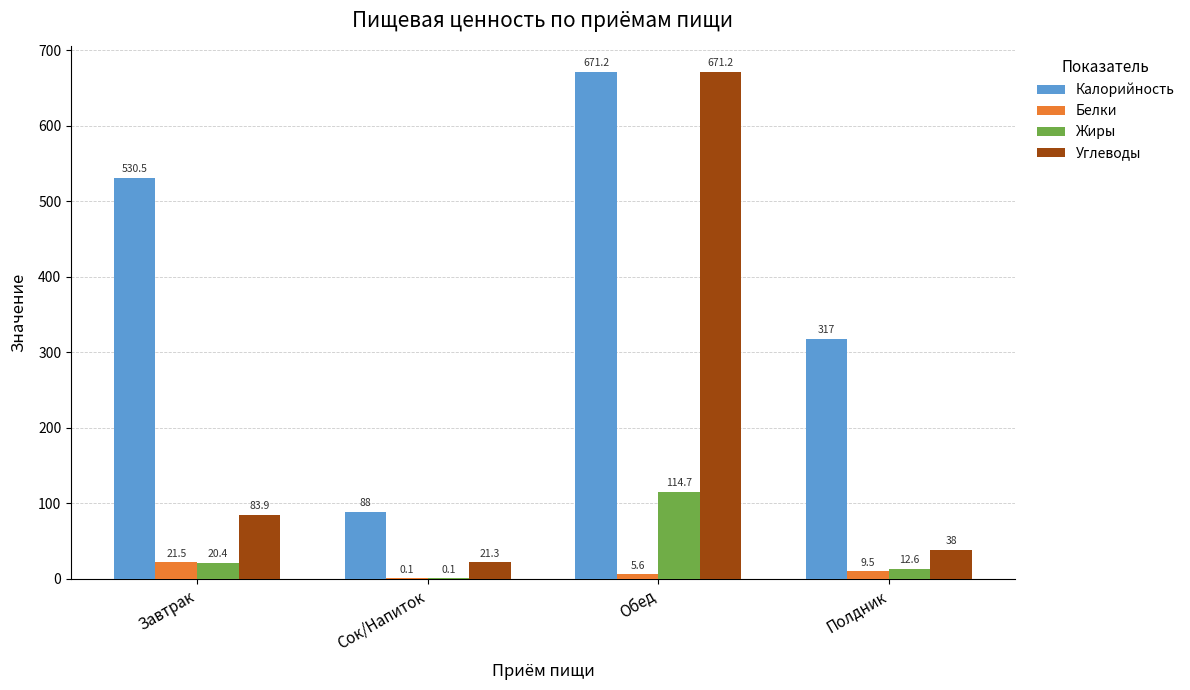

At which label does Белки first exceed 9?

Завтрак